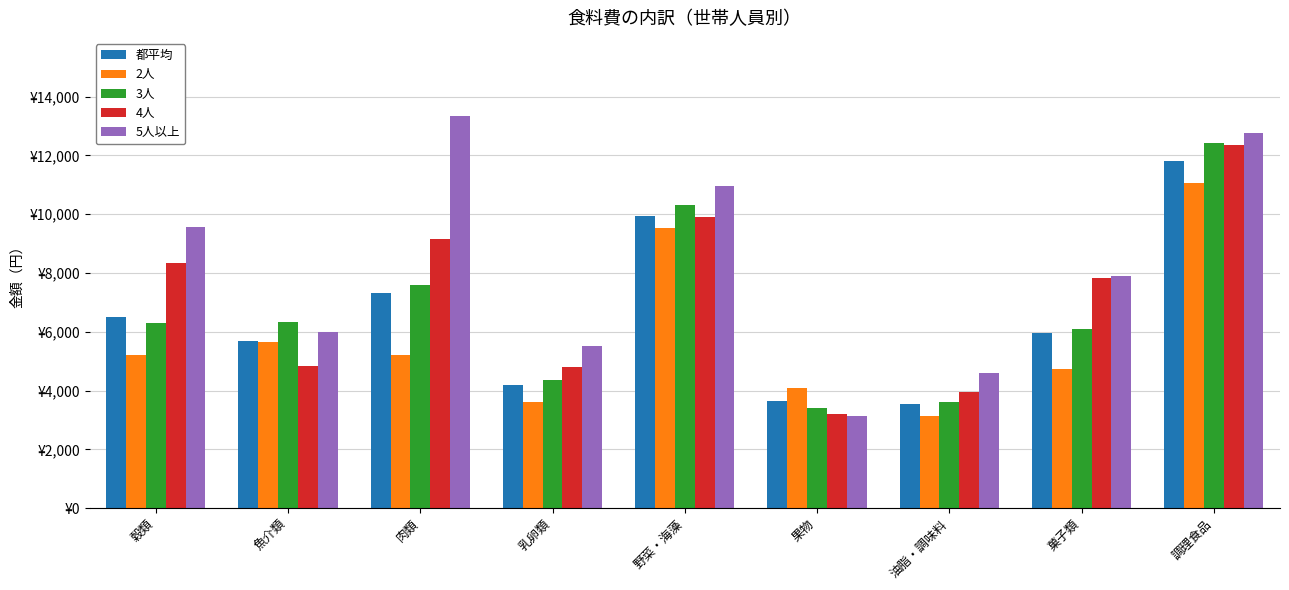

What are all the series names shown in the legend?

都平均, 2人, 3人, 4人, 5人以上